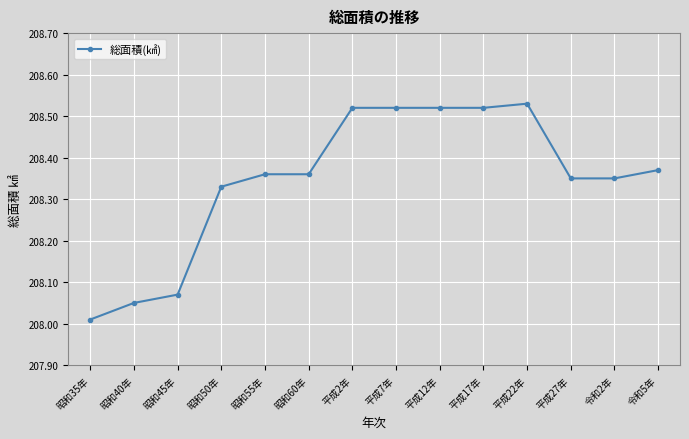

The chart shows a value of 318.7 at 平成22年. True or false?

False